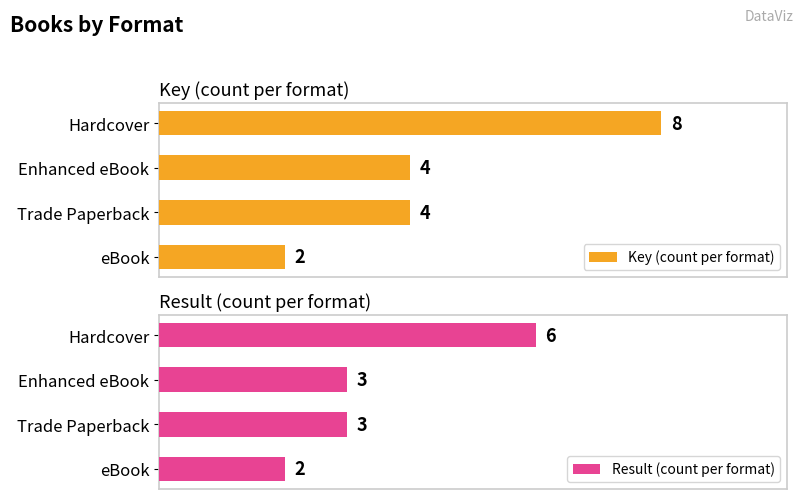

Read the Key (count per format) value at 0.

8